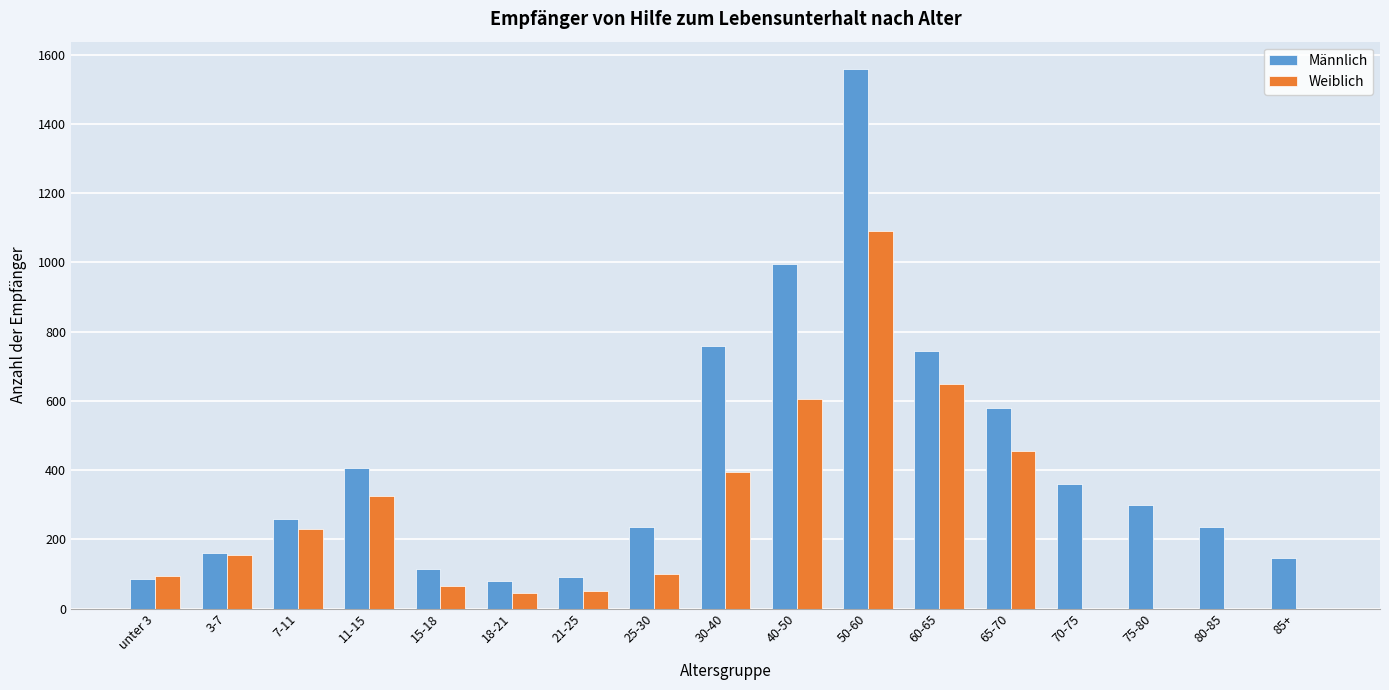

What is the sum of all Weiblich values?

4260